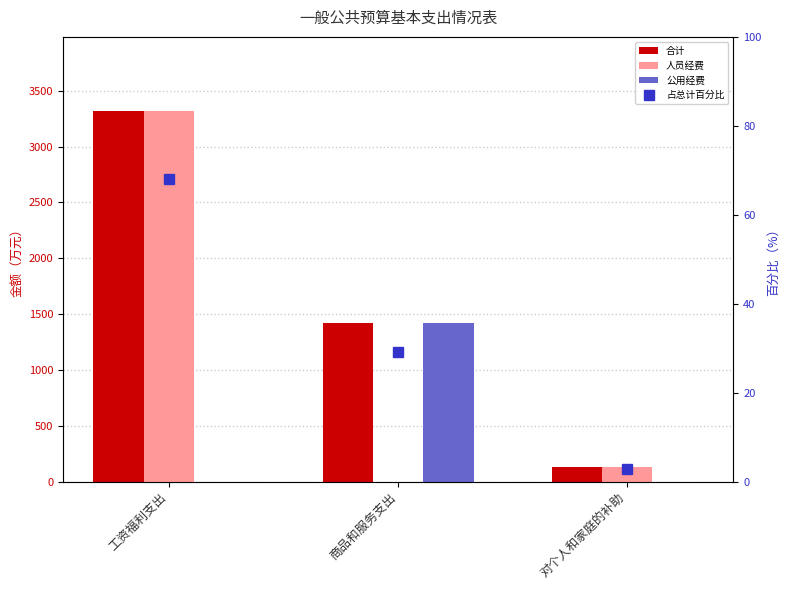

How many data points in 合计 are less than 1423?

1